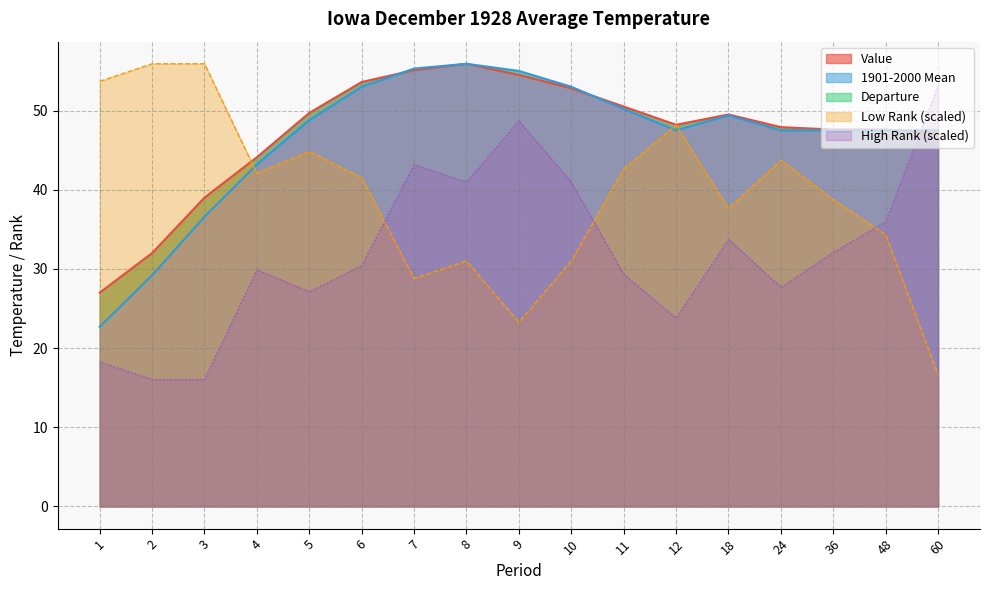

At which label does 1901-2000 Mean first exceed 47?

5